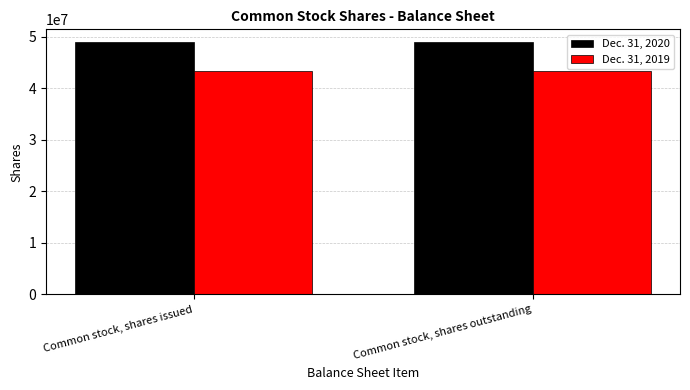

What is the label of the 2nd bar from the right?

Common stock, shares issued